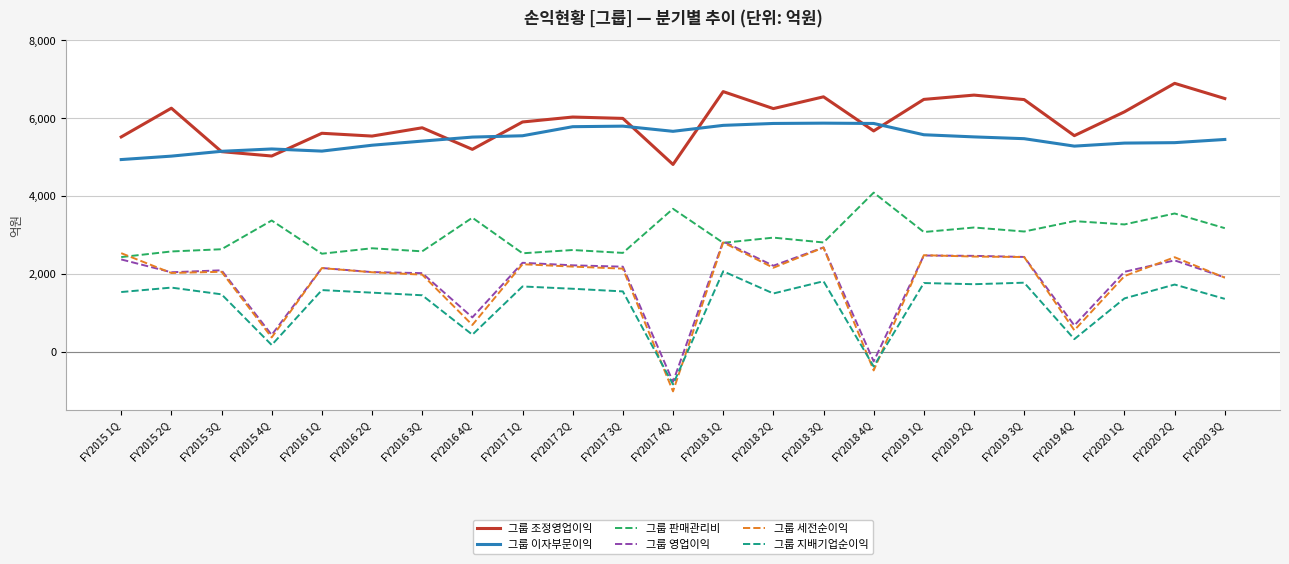

What is the maximum value for 그룹 지배기업순이익?

2073